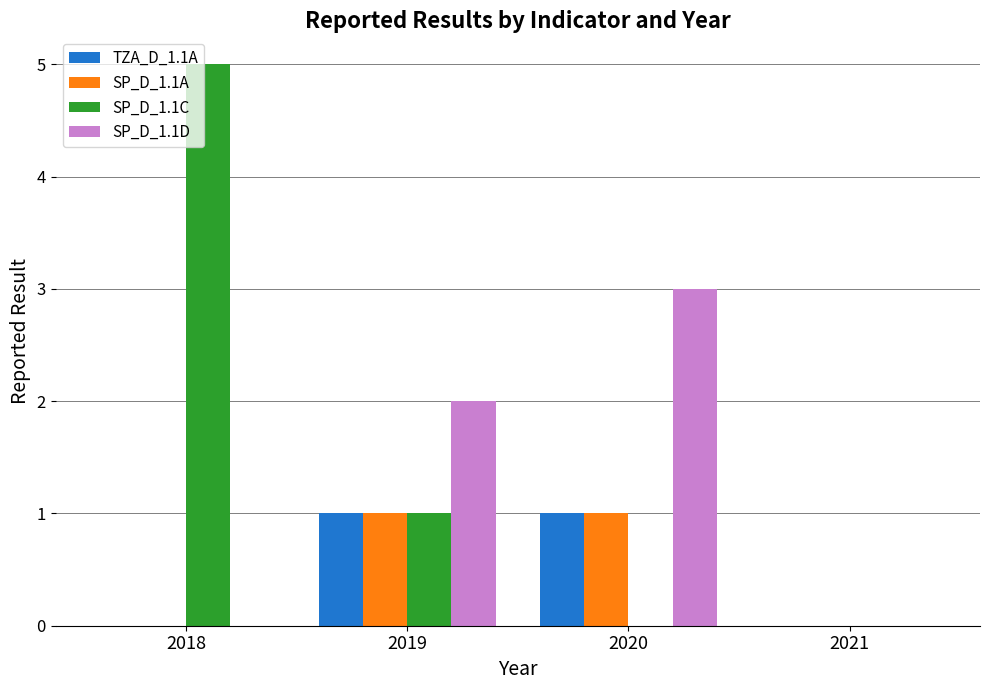

Count the number of data series in this chart.

4